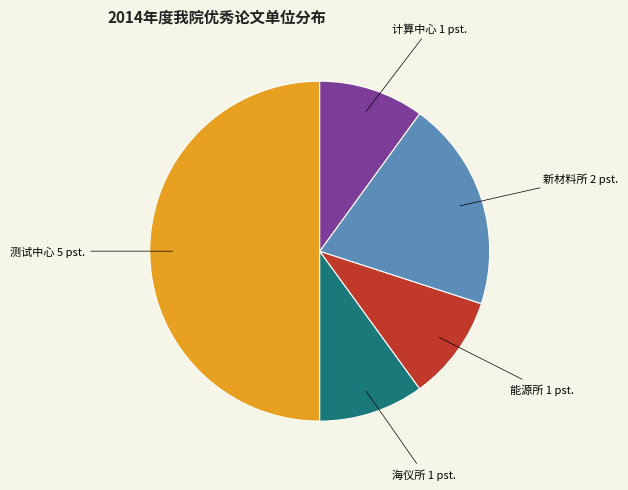

Do 新材料所 2 pst. and 计算中心 1 pst. together represent more than half of the pie?

No